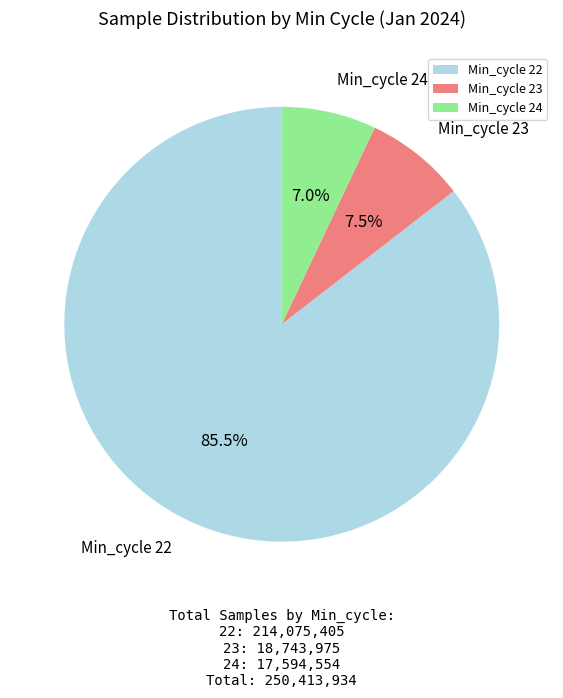

Combined, what portion of the pie is Min_cycle 22 and Min_cycle 24?

92.5%